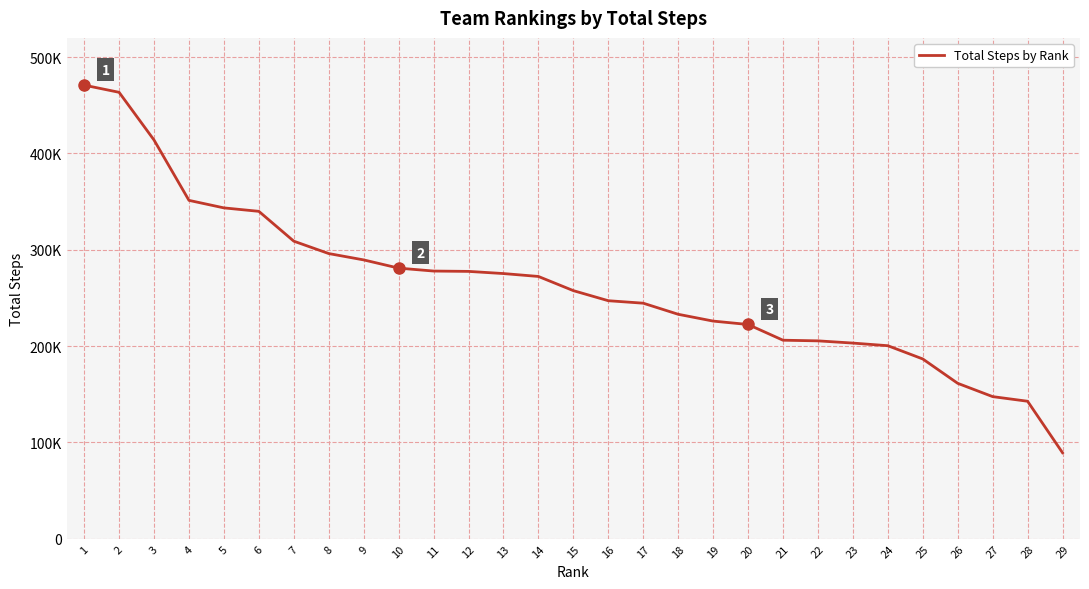

Does the chart display data point markers on the line(s)?

No